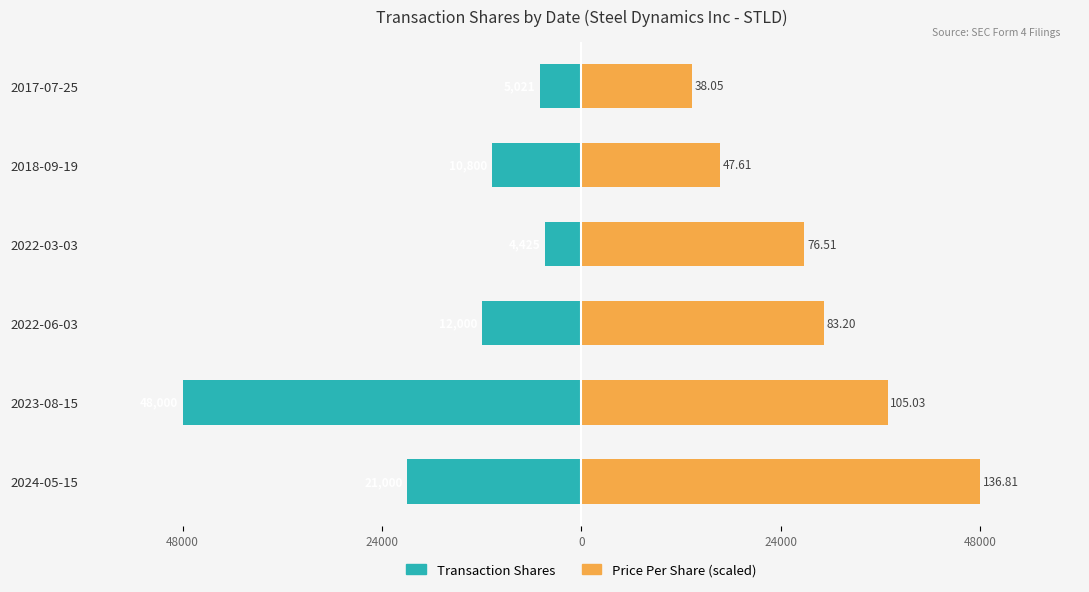

Reading left to right, list all the values displayed in this chart.

Transaction Shares: -21000.0	-48000.0	-12000.0	-4425.0	-10800.0	-5021.0
Price Per Share (scaled): 48000.0	36848.2	29190.8	26843.7	16704.0	13350.5